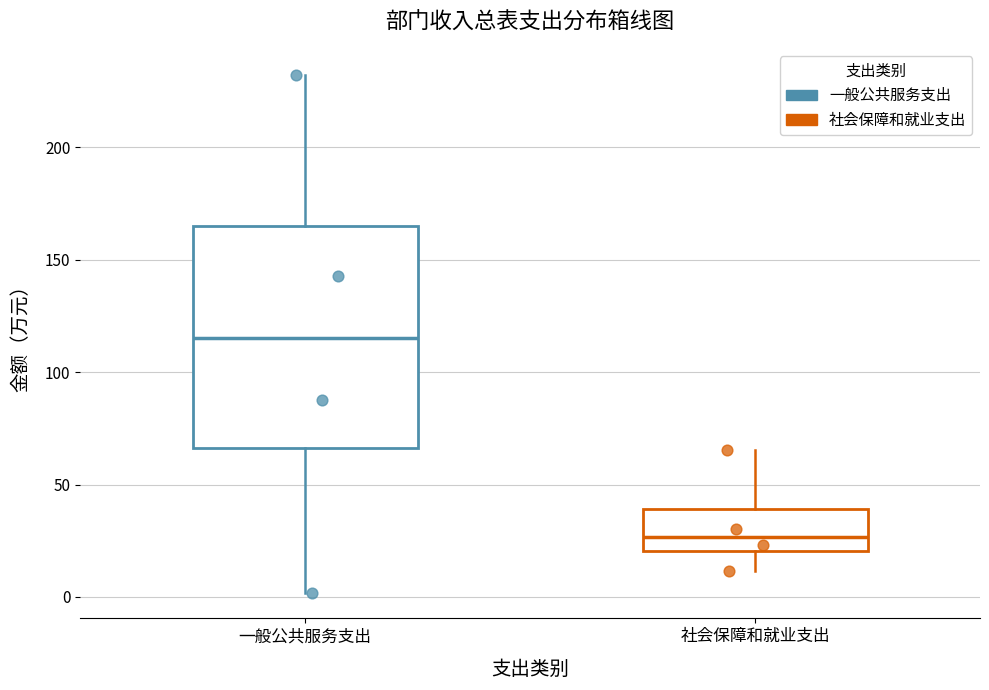

Reading left to right, transcribe this box plot: for each box, give where its median line is, the range the box spans, and where its two whiskers end, as read against the y-axis. The values are not printed on the chart, so give them approximately, as read against the axis.

一般公共服务支出: median 115, box 65 to 165, whiskers 0 to 230
社会保障和就业支出: median 25, box 20 to 40, whiskers 10 to 65